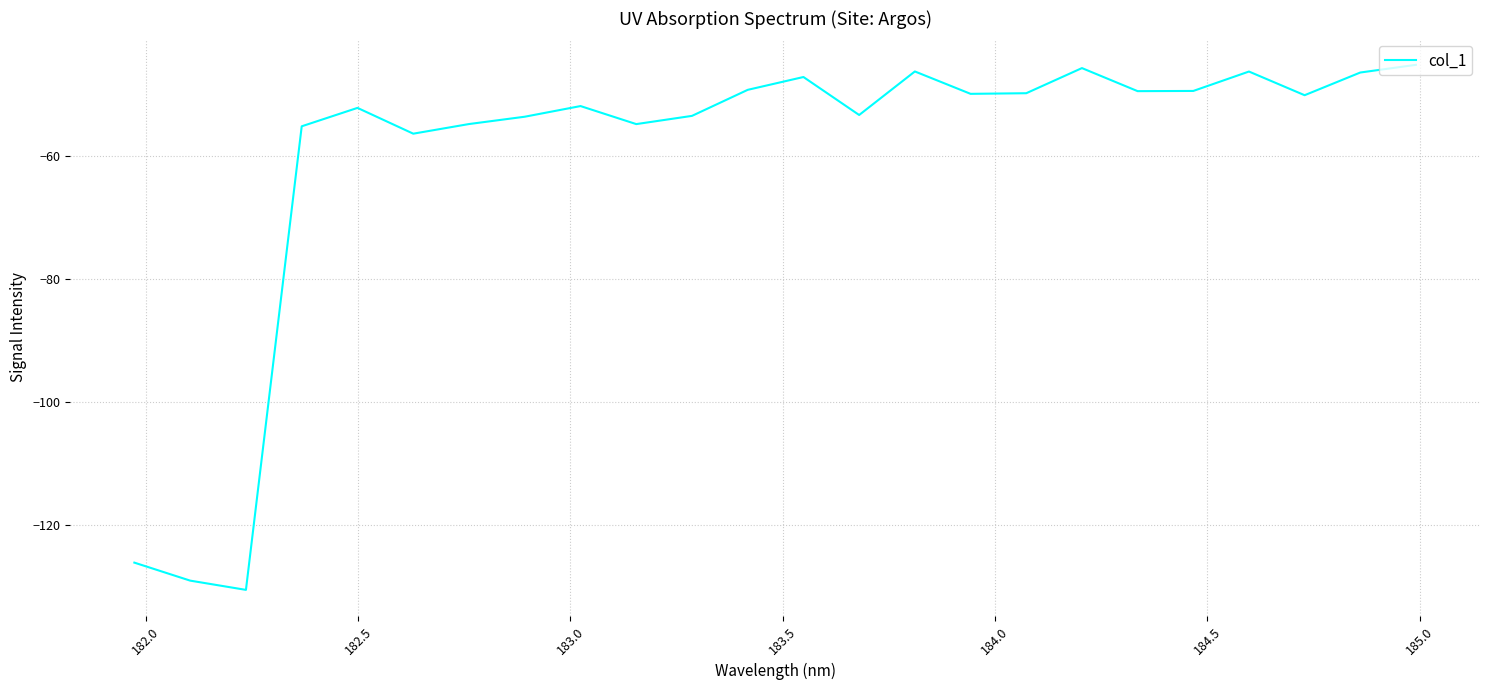

What is the difference between the second highest and minimum values?

84.8